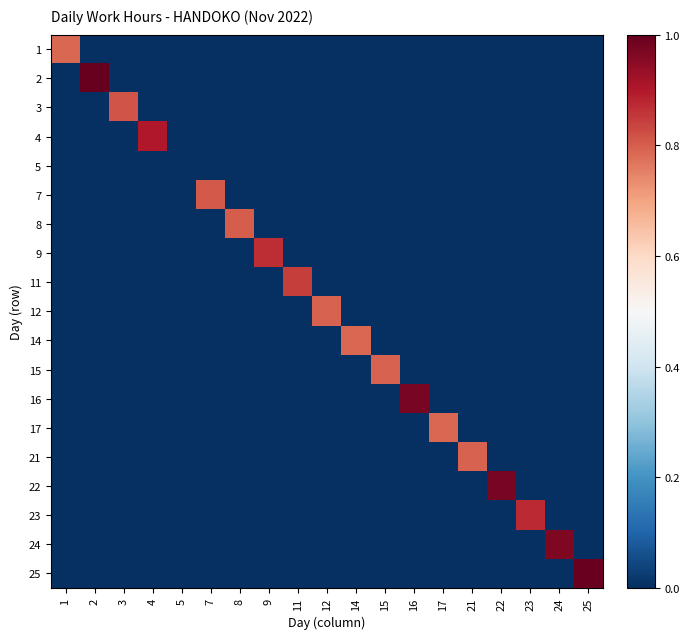

Count the number of data series in this chart.

19